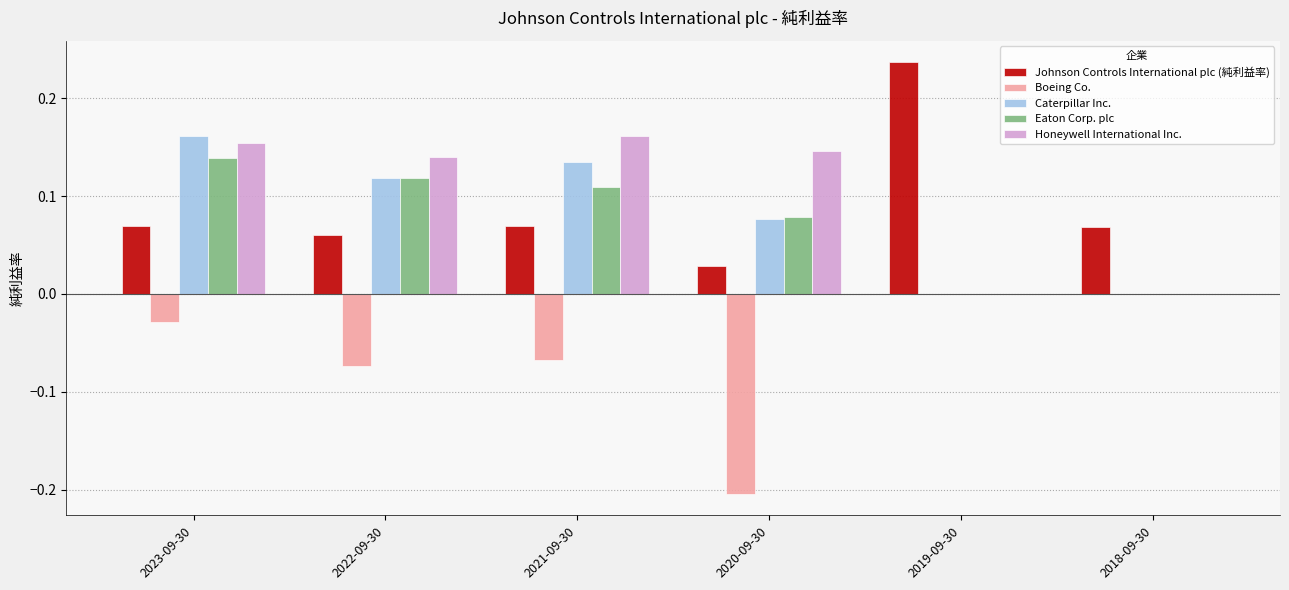

Count the number of data series in this chart.

5